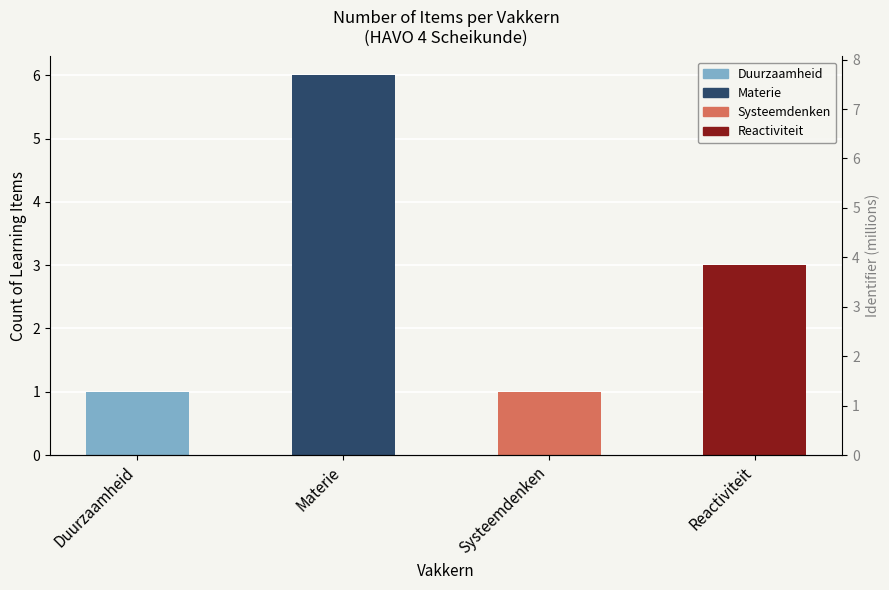

Which category has the lowest value in the Identifier Sum (M) series?

Duurzaamheid